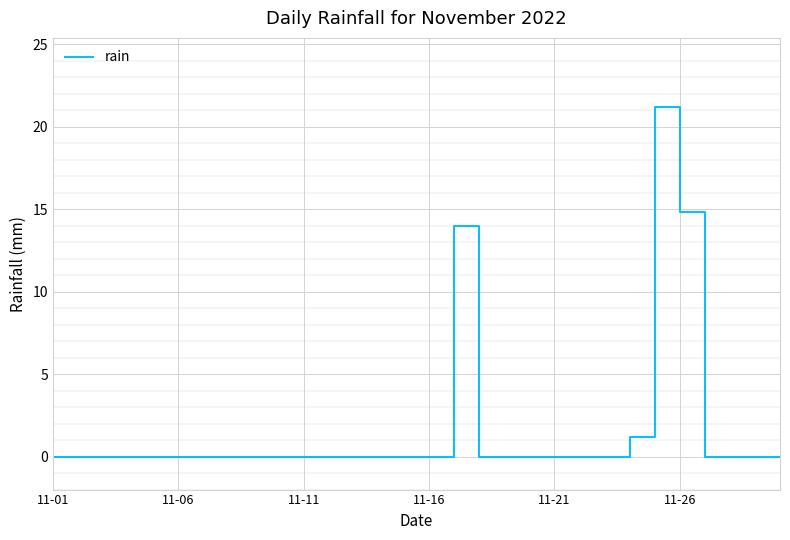

What is the average value?

1.7